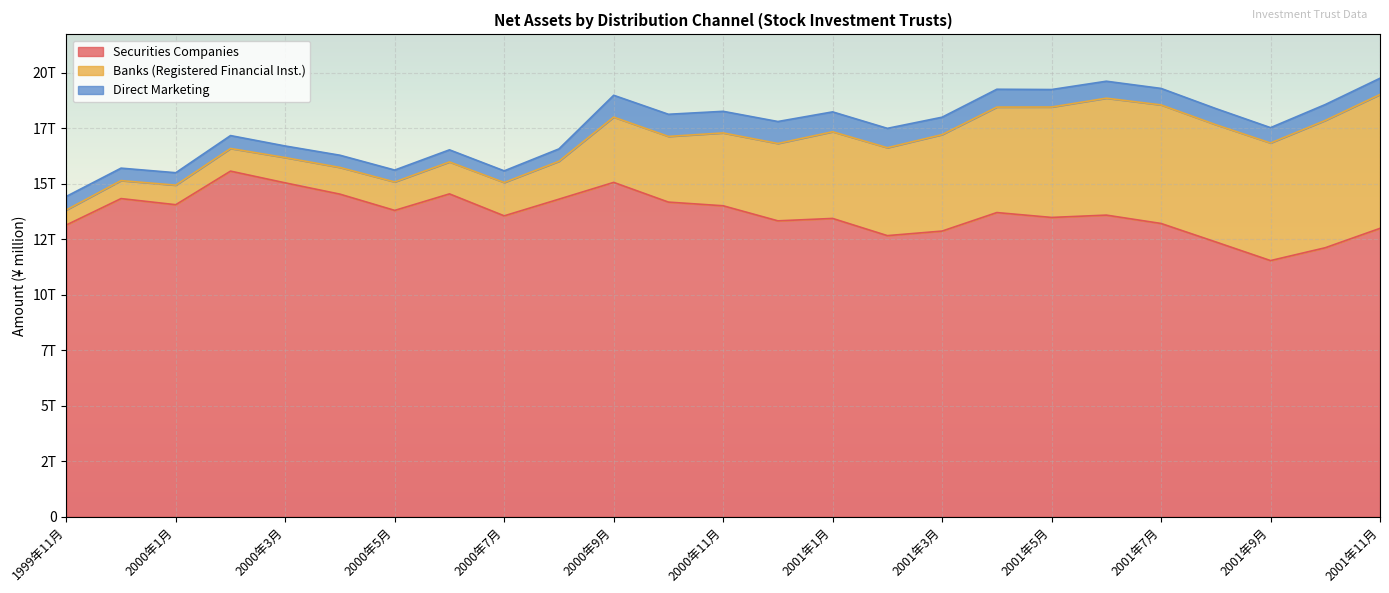

True or false: Banks (Registered Financial Inst.) and Securities Companies intersect in this chart.

False